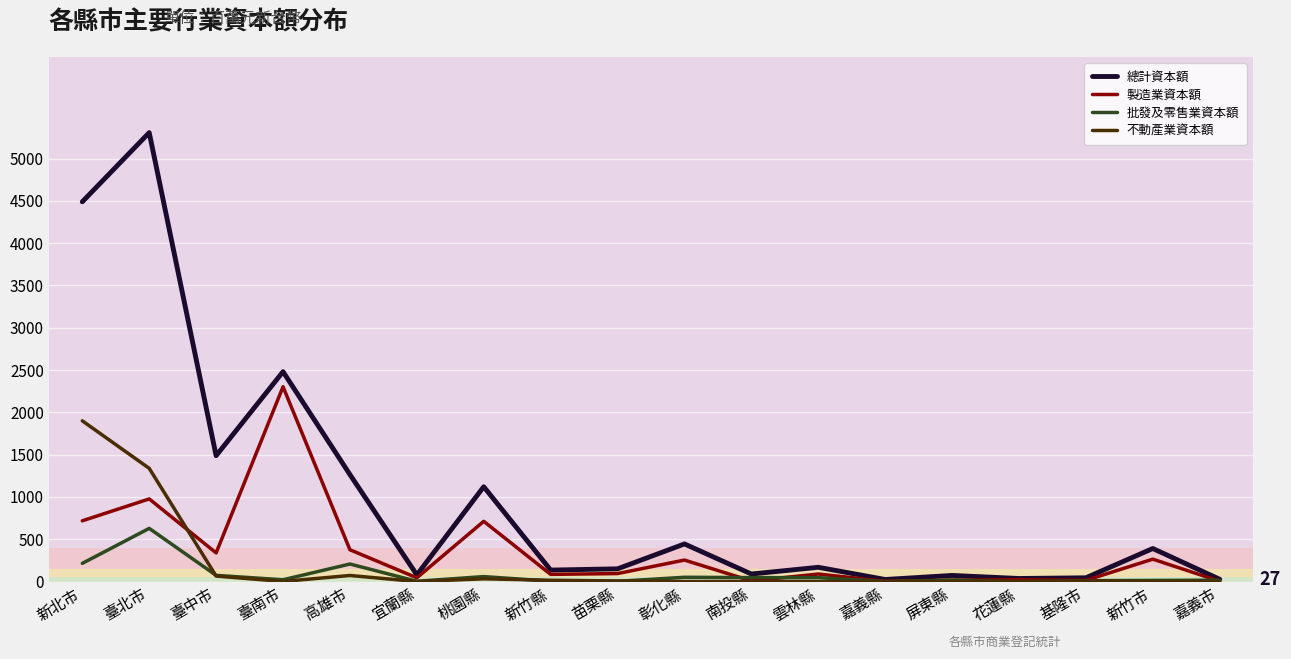

Rank the series by their maximum value, from lowest to highest.

批發及零售業資本額, 不動產業資本額, 製造業資本額, 總計資本額